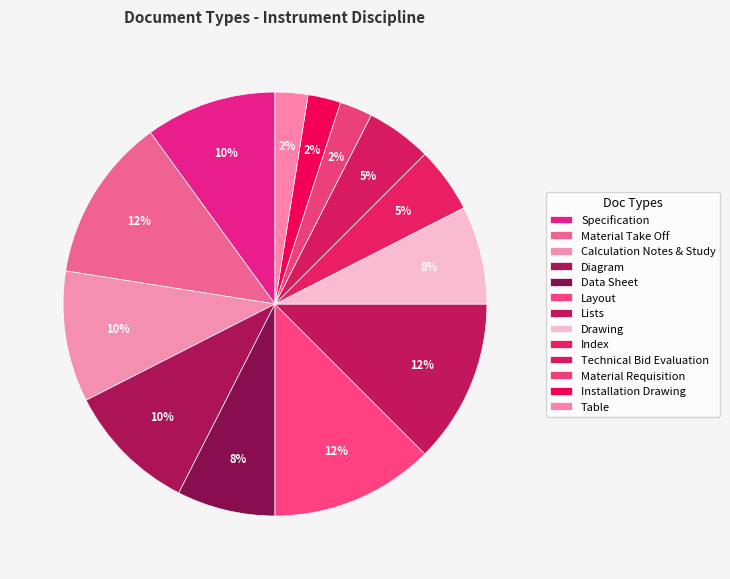

How many slices are in this pie chart?

13